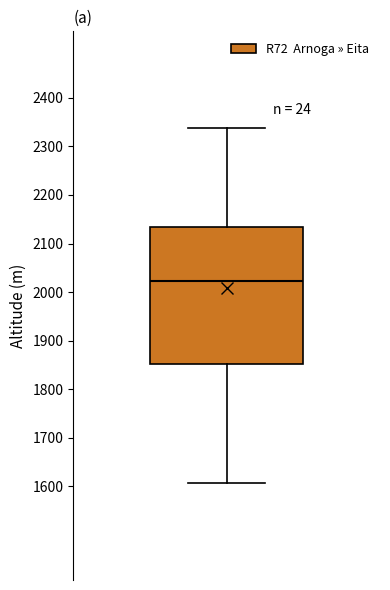

Transcribe this box plot: give where the median line is, the range the box spans, and where the two whiskers end, as read against the y-axis. The values are not printed on the chart, so give them approximately, as read against the axis.

median 2020, box 1850 to 2130, whiskers 1610 to 2340